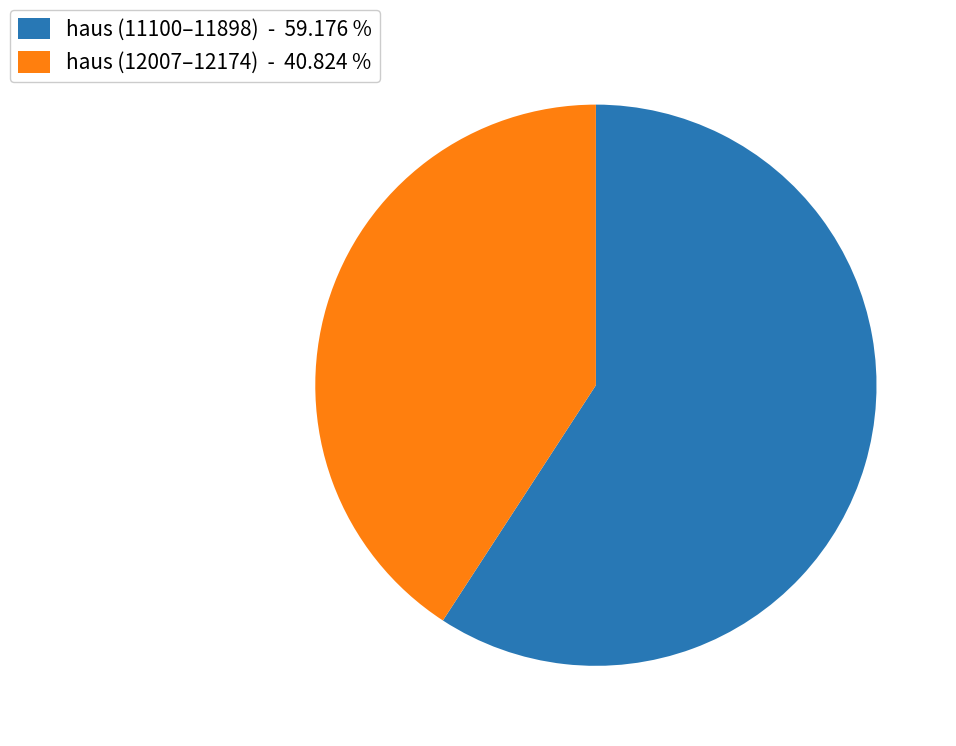

How many slices are in this pie chart?

2